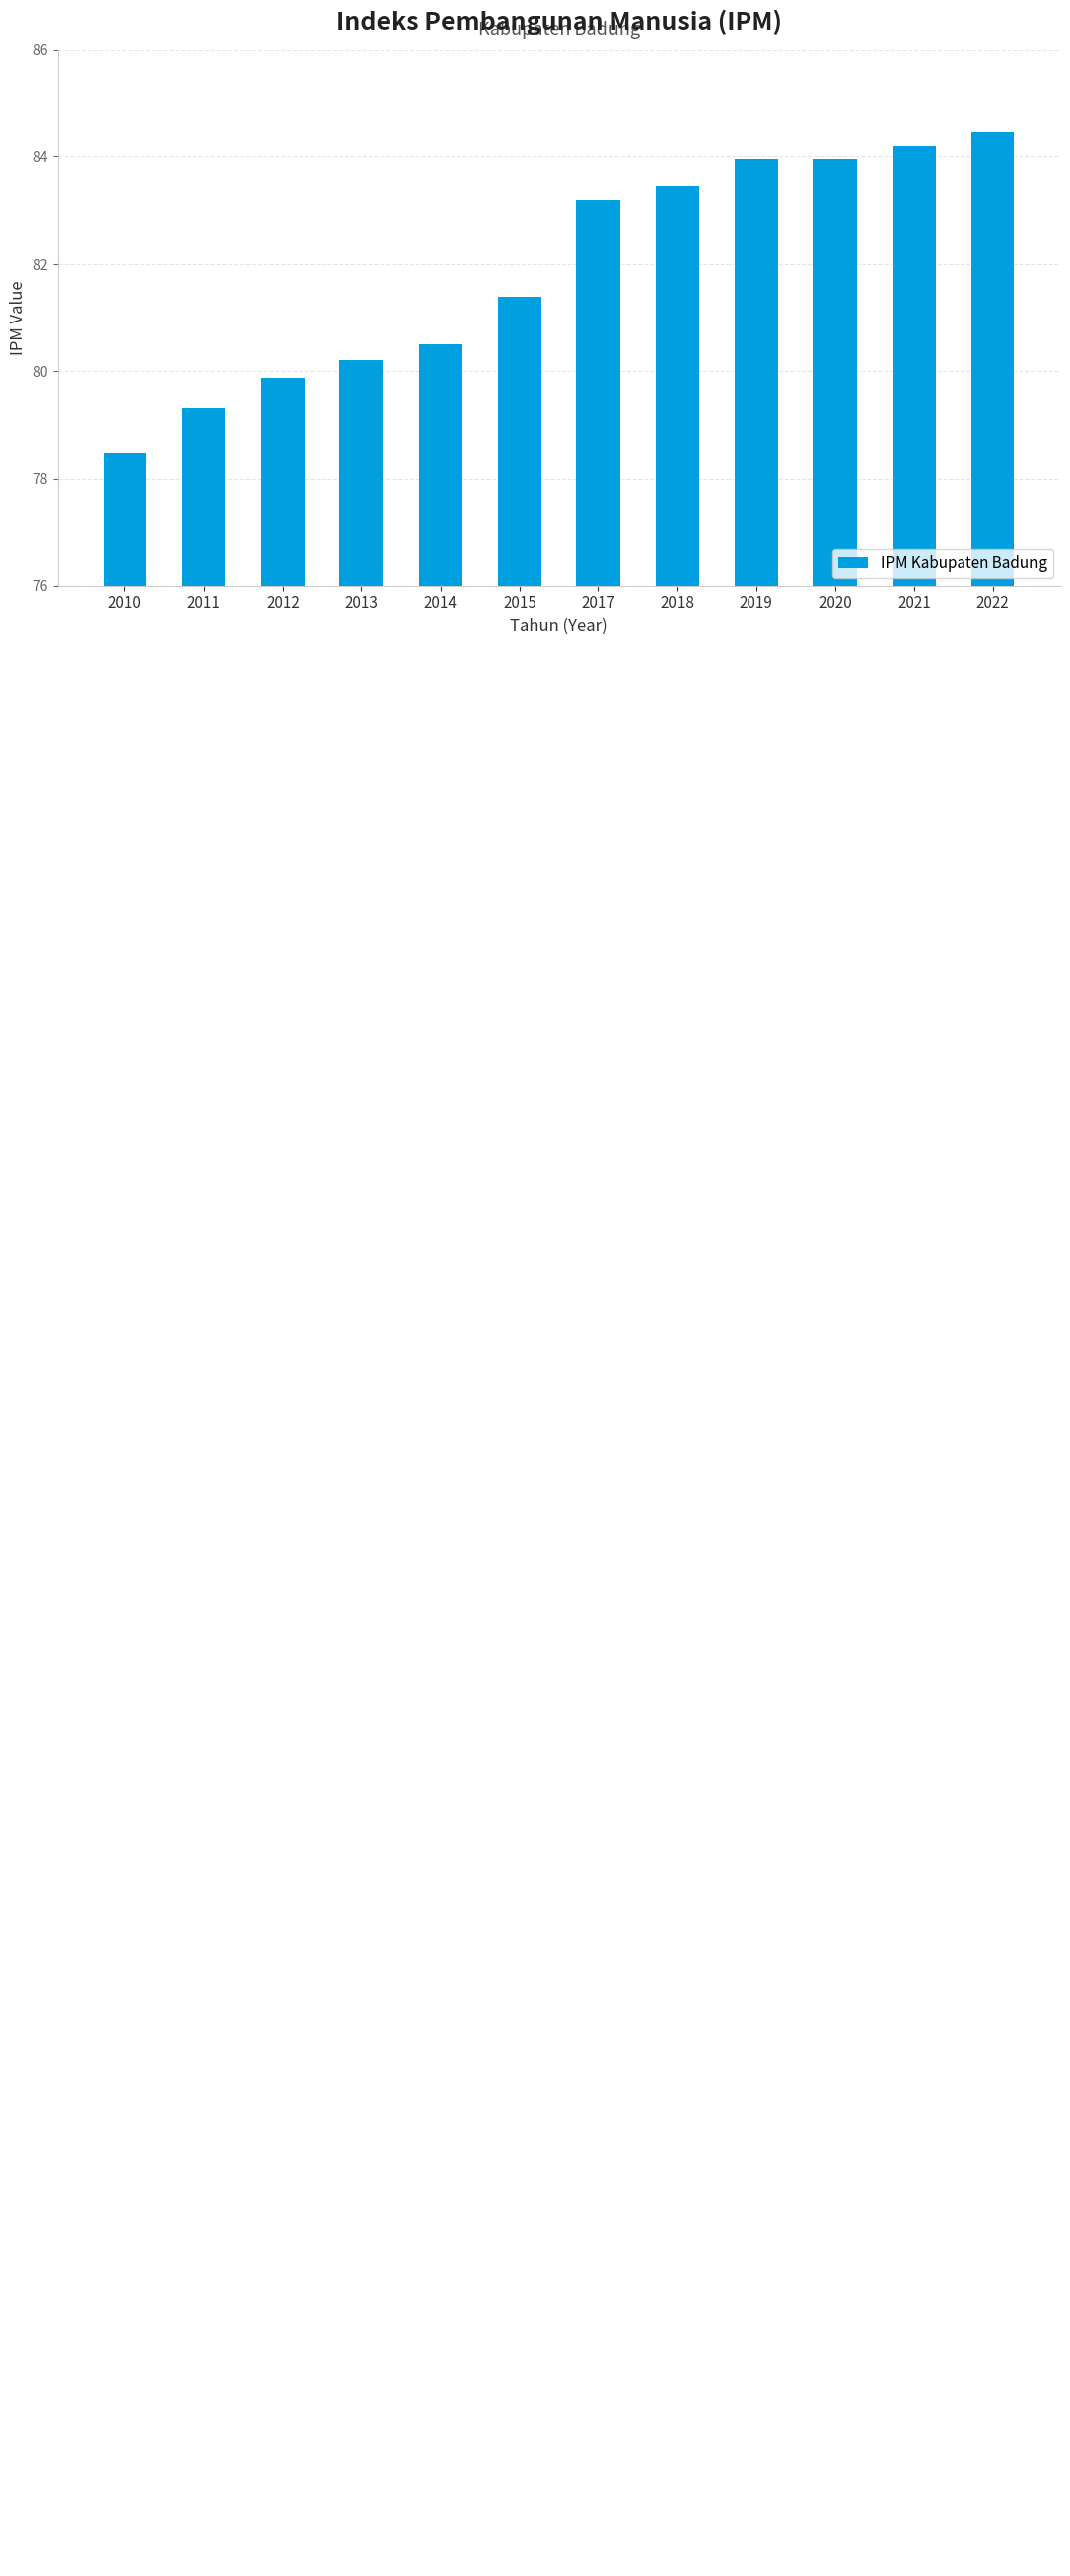

What is the smallest value displayed?

78.5